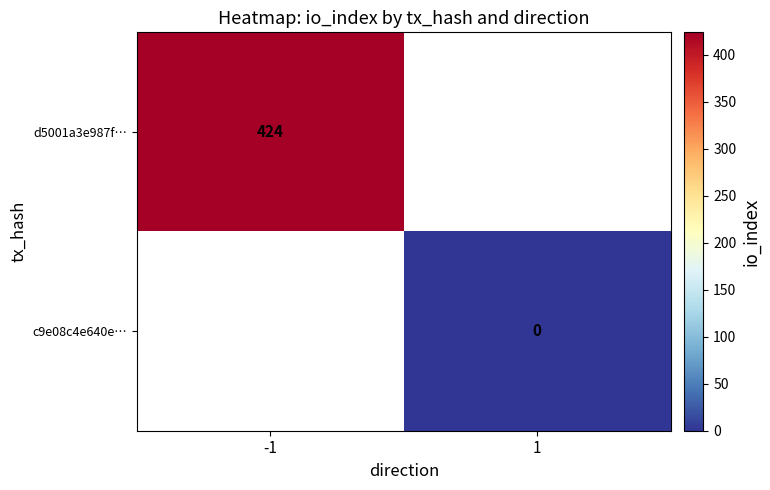

True or false: d5001a3e987f… has a value of 424 at -1.

True